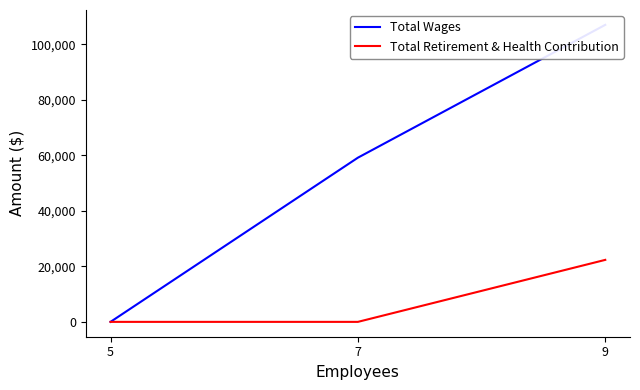

The value of Total Retirement & Health Contribution at 7 is 14632. True or false?

False